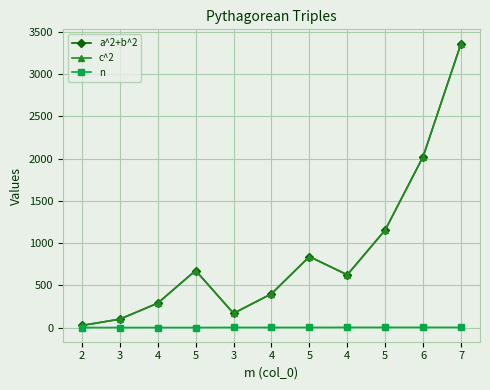

At which category is the sum across all series the highest?

7